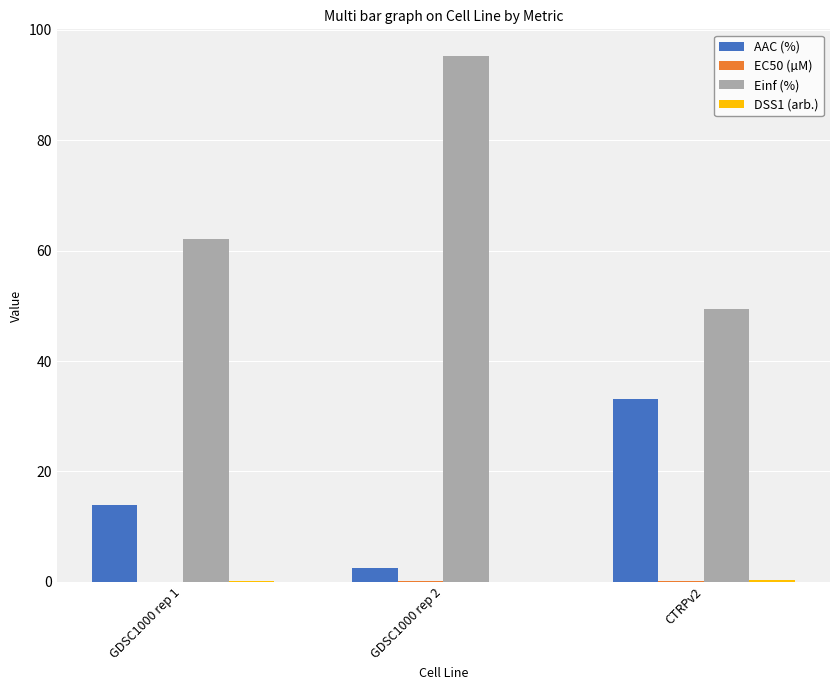

What is the sum of all AAC (%) values?

49.5